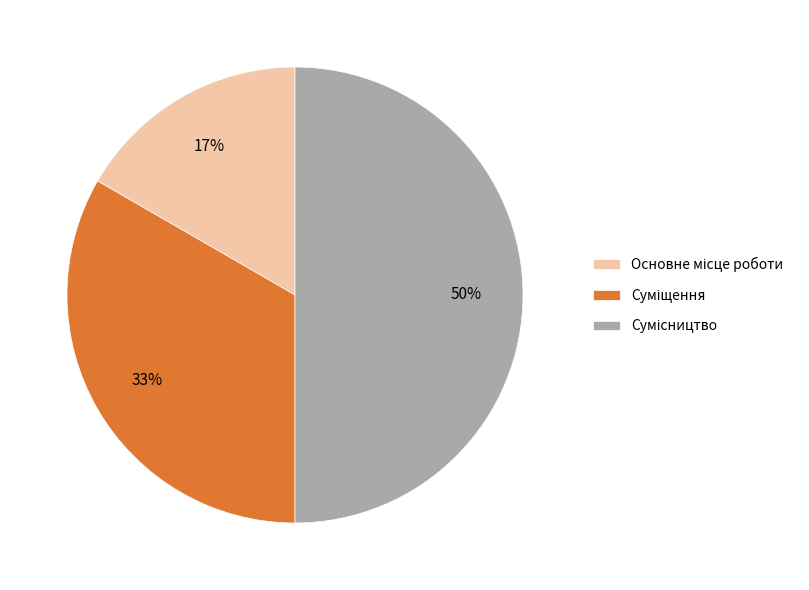

To the nearest percent, what is the average slice percentage?

33%